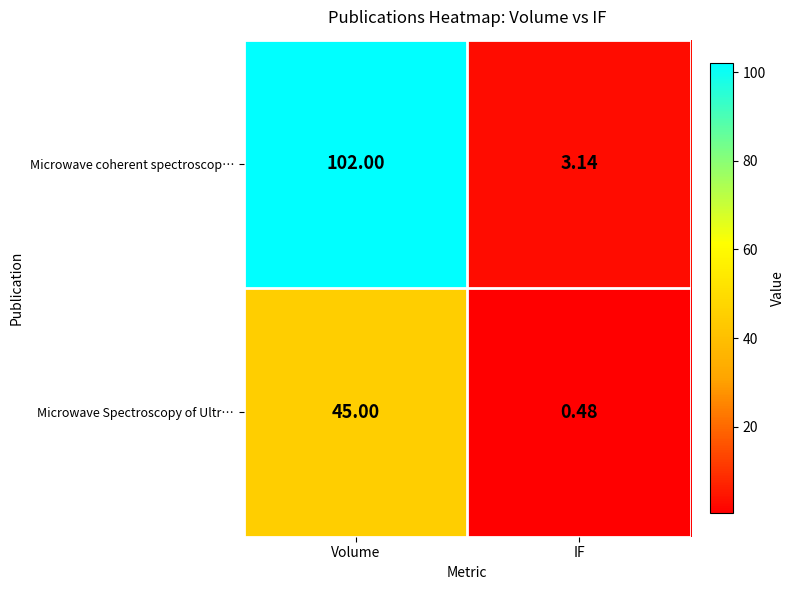

Which category has the lowest value in the Microwave coherent spectroscop… series?

IF